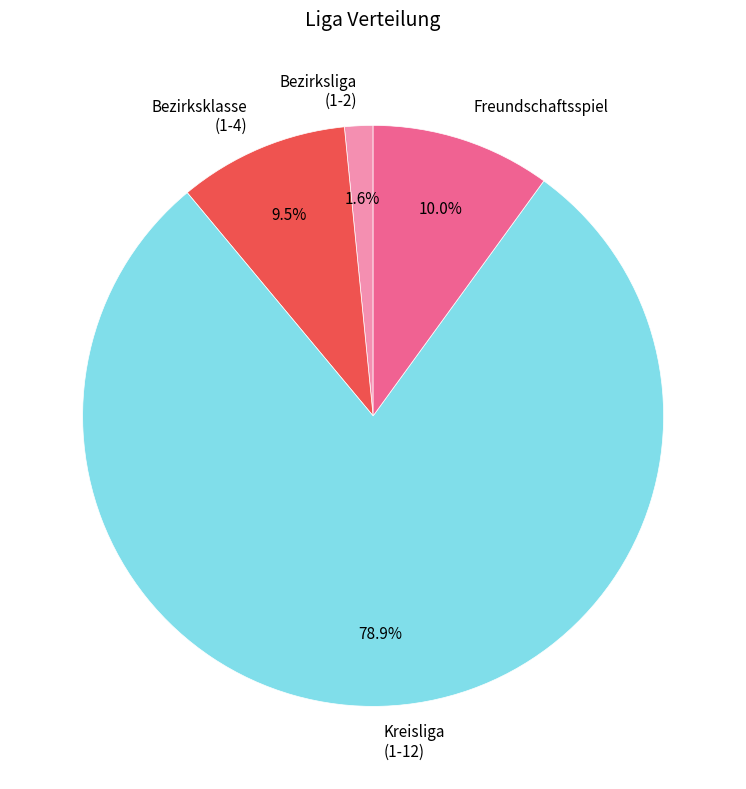

How many slices are in this pie chart?

4